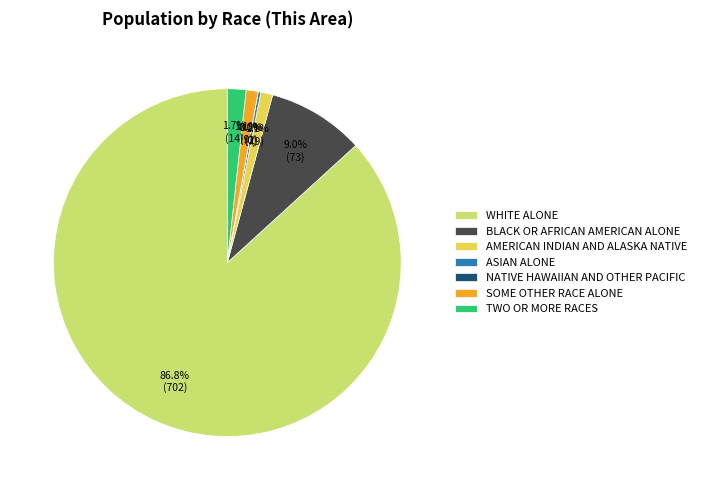

To the nearest percent, what is the combined percentage of Native Hawaiian and Other Pacific and White alone?

87%